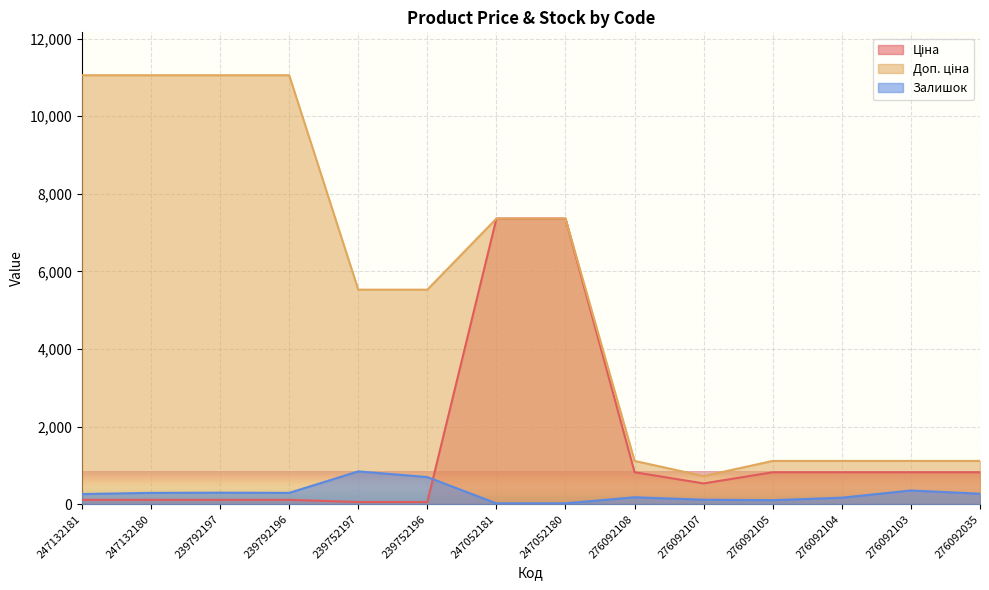

What is the difference between the second highest and minimum values in the Ціна series?

7304.9